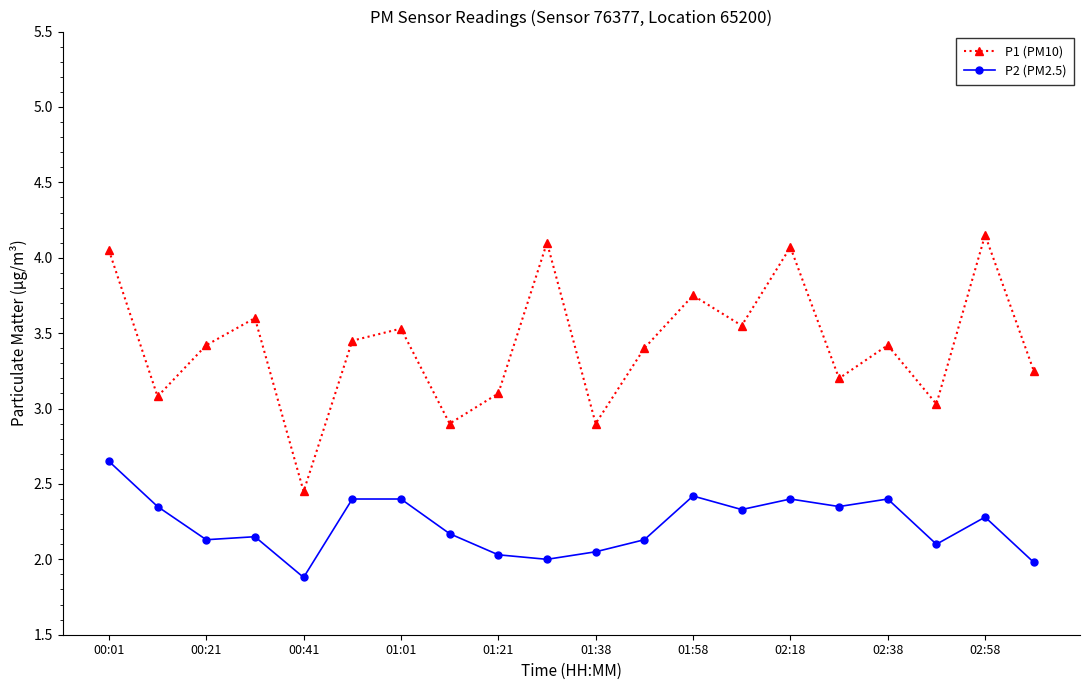

Which series has the largest total across all categories?

P1 (PM10)